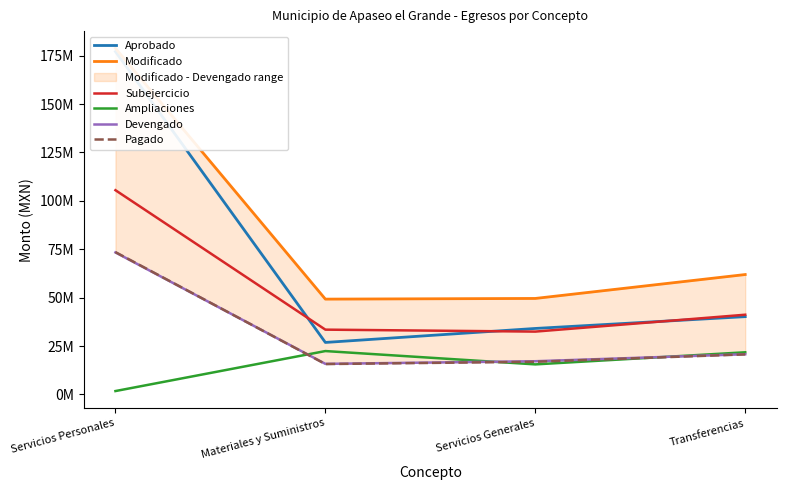

What are all the series names shown in the legend?

Aprobado, Modificado, Subejercicio, Ampliaciones, Devengado, Pagado